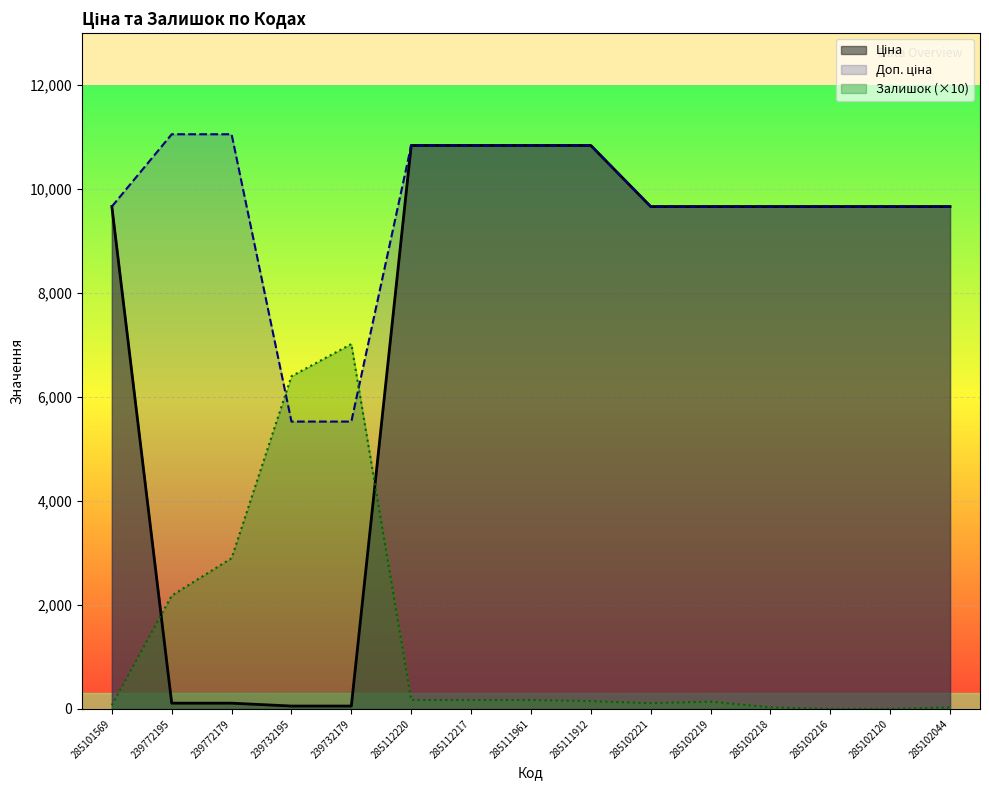

What are all the series names shown in the legend?

Ціна, Доп. ціна, Залишок